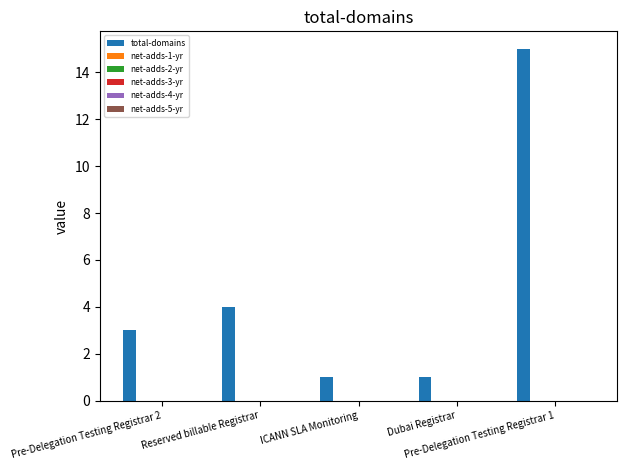

What is the value of the 2nd bar from the left?

4